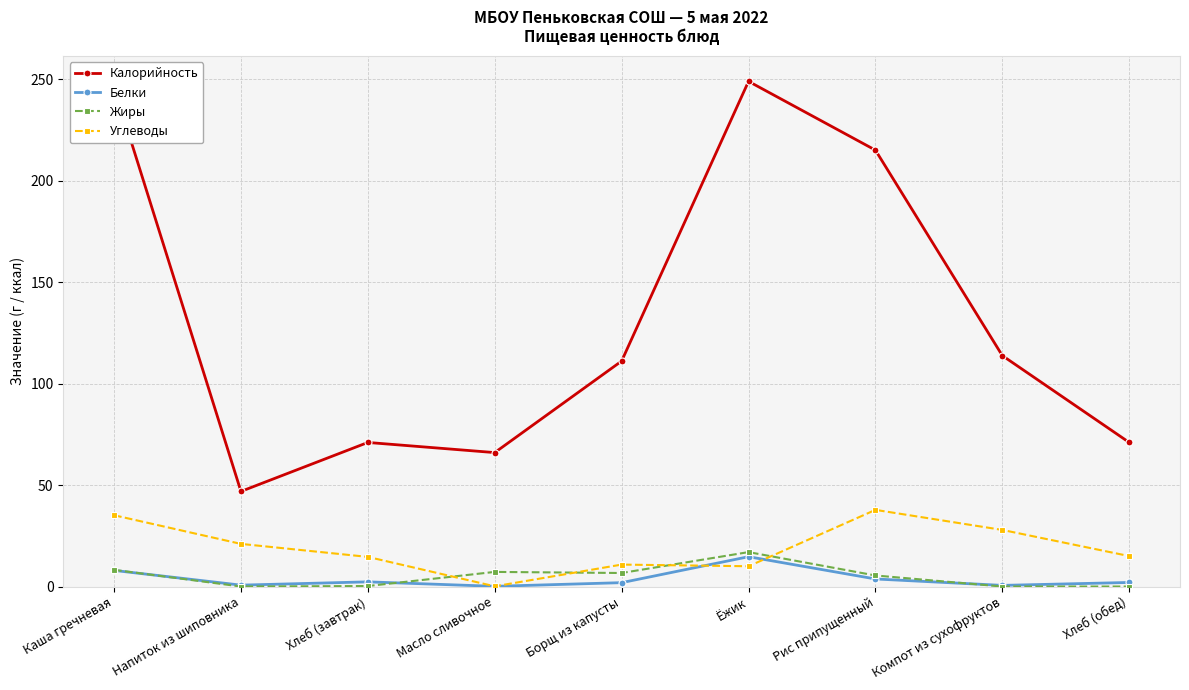

In Калорийность, how many points are higher than both neighbors (excluding endpoints)?

2